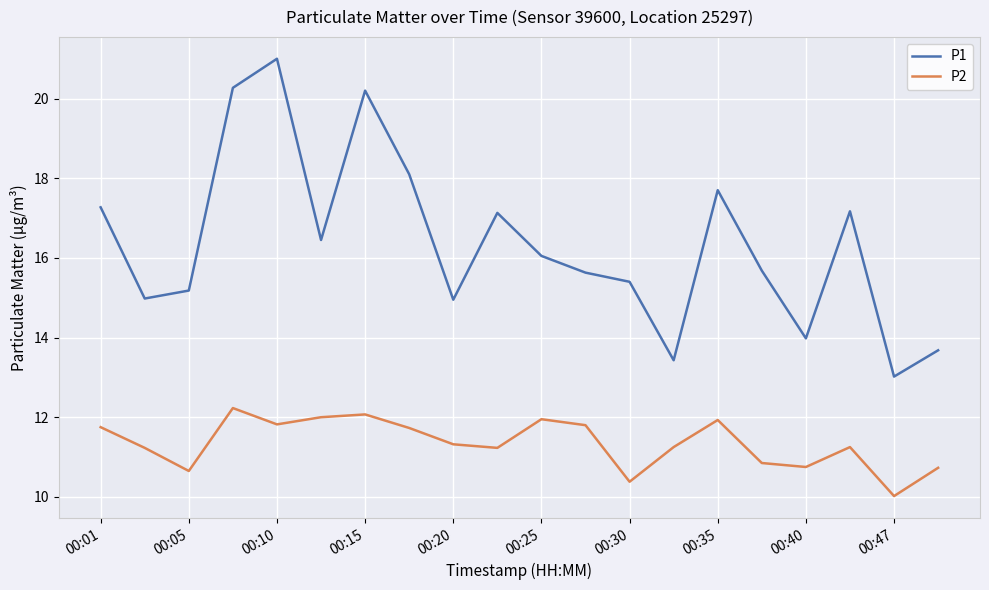

What is the smallest value displayed?

10.0